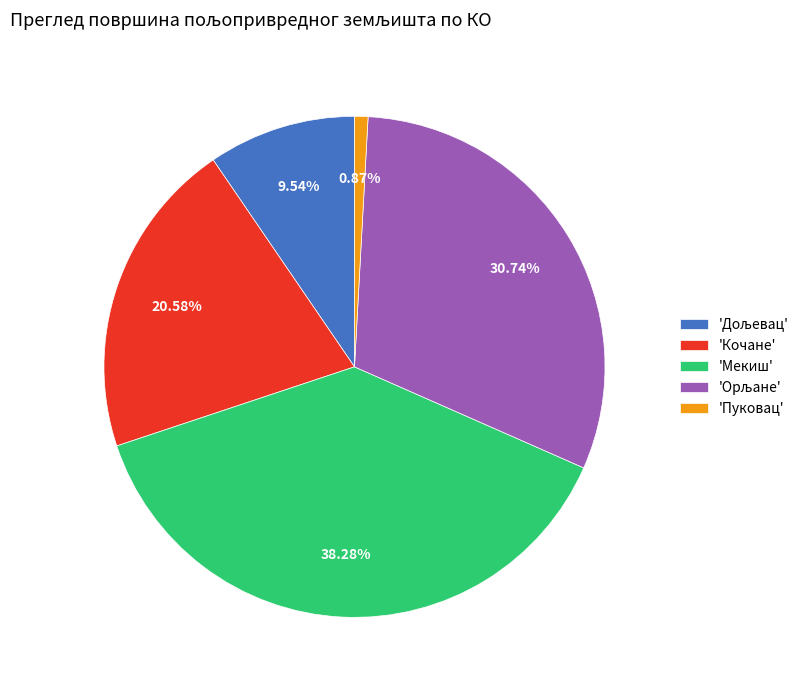

Which has a higher value, 'Мекиш' or 'Пуковац'?

'Мекиш'